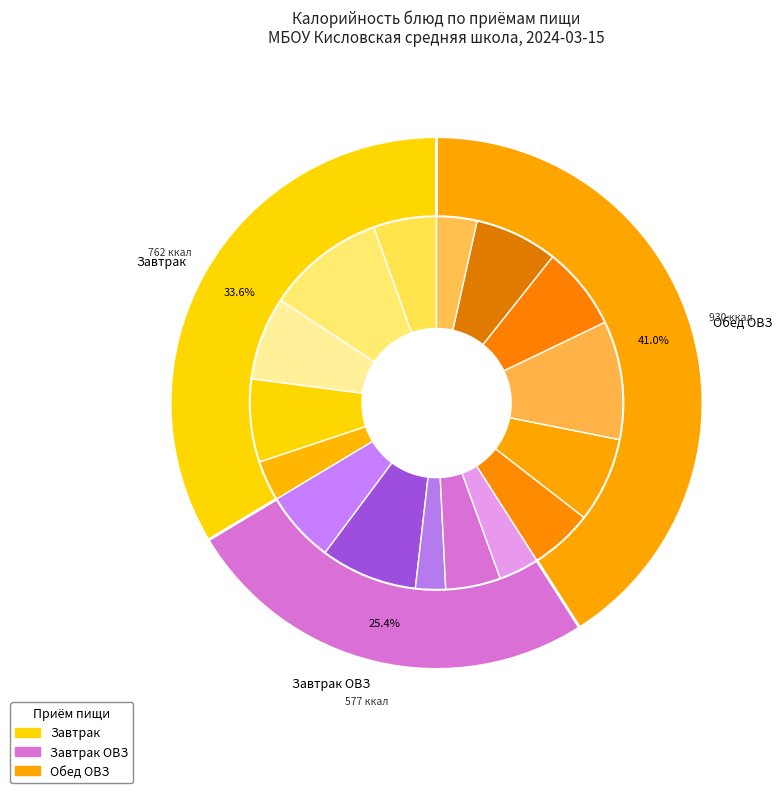

Is Салат (Обед ОВЗ) the majority of the pie?

No